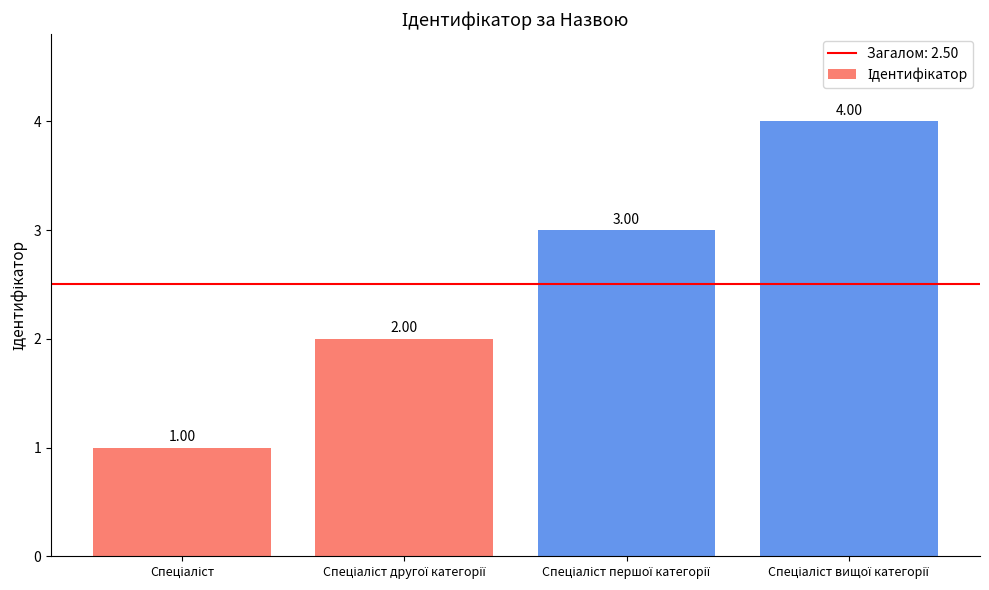

What is the difference between the maximum and minimum values?

3